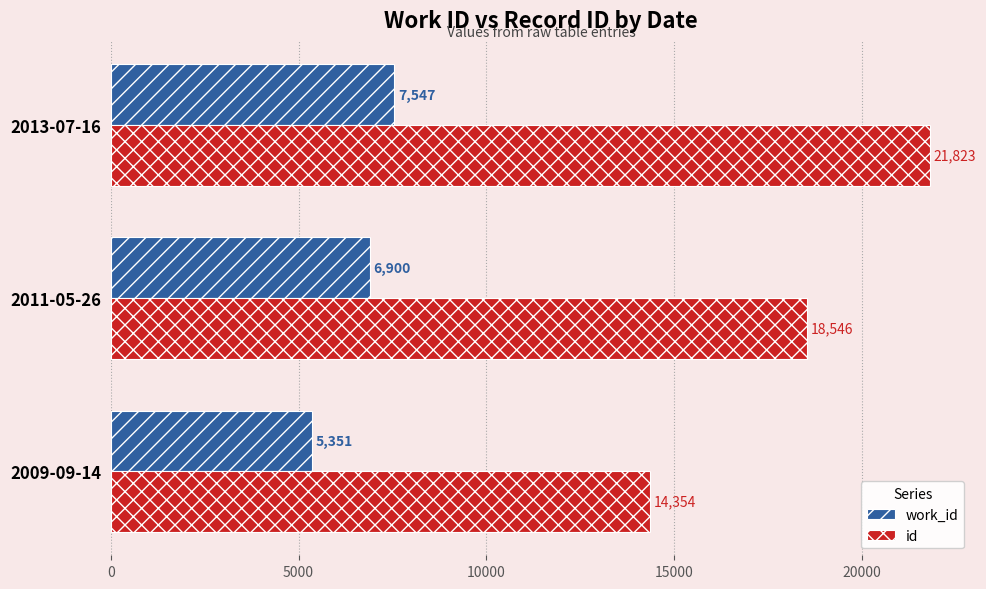

What is the spread (max minus min) of values at 2013-07-16?

14276